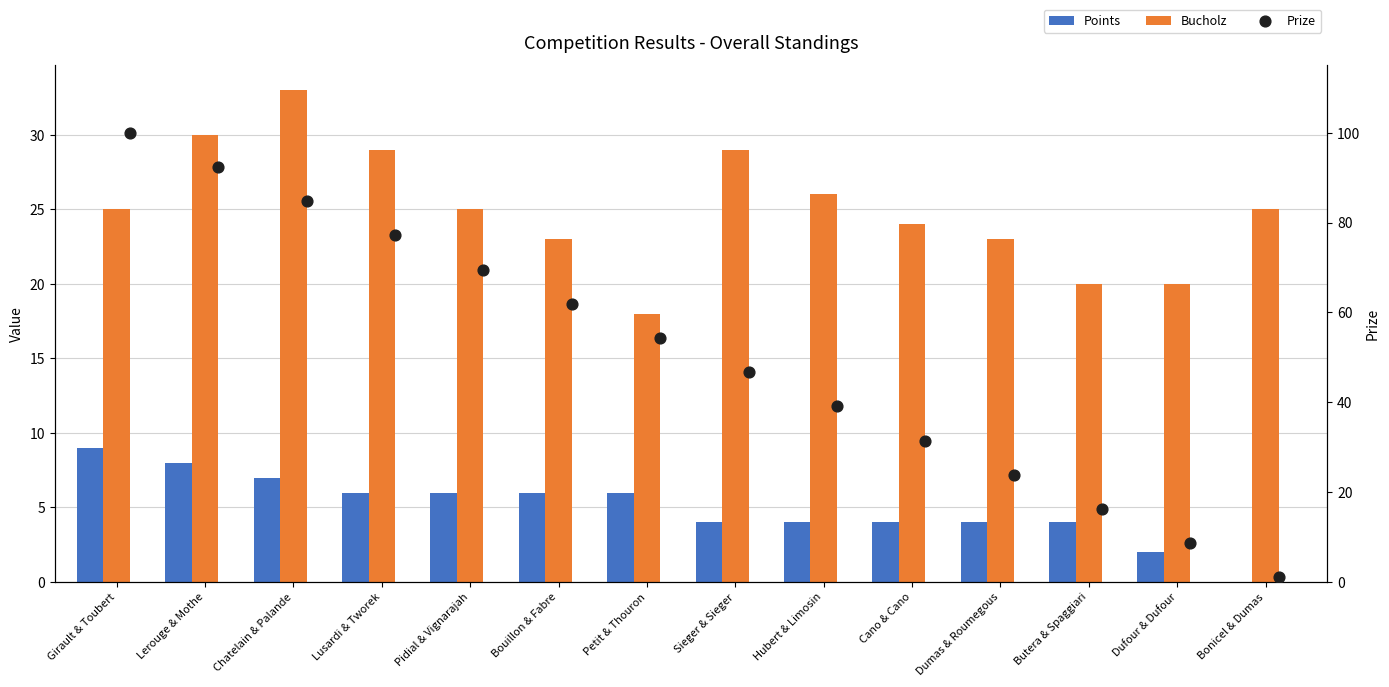

What is the total value across all series at Cano & Cano?

59.5